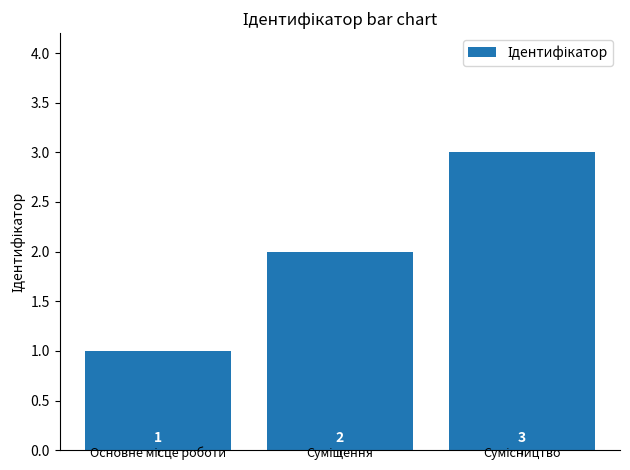

Reading right to left, what are all the values shown in this chart?

3	2	1